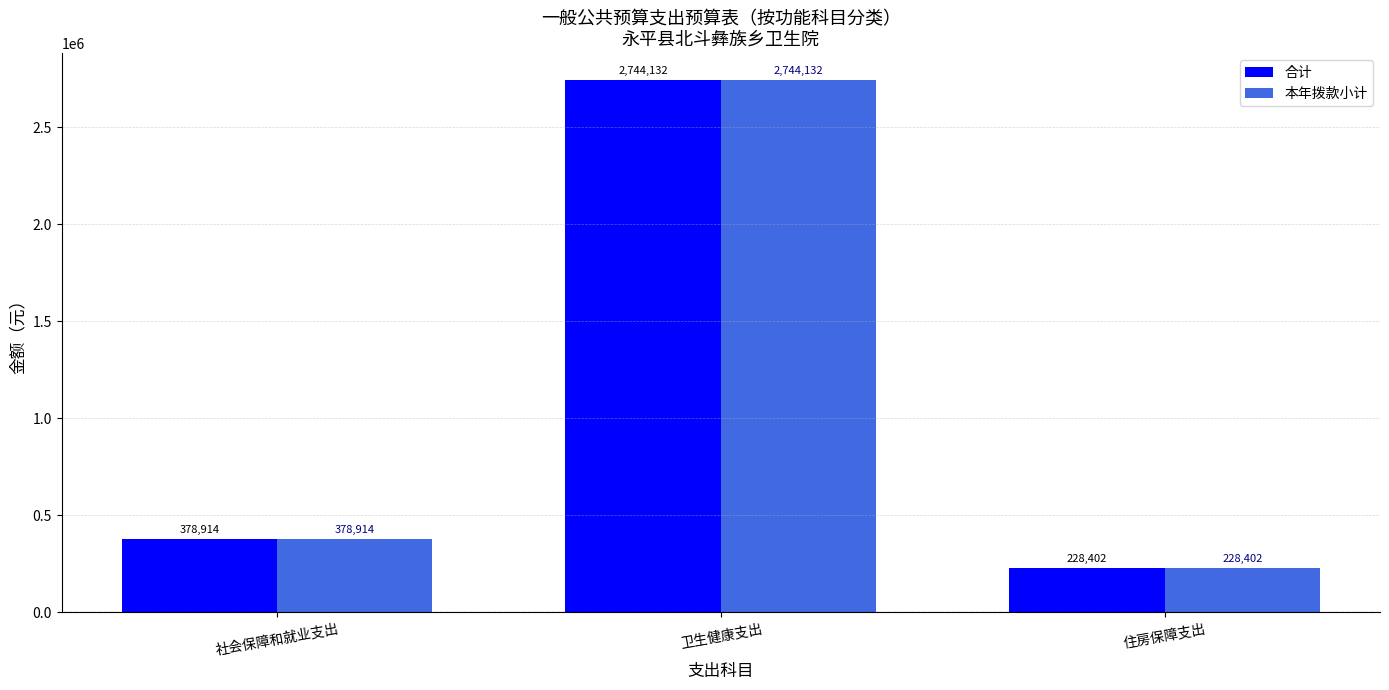

What is the maximum value for 本年拨款小计?

2744131.7